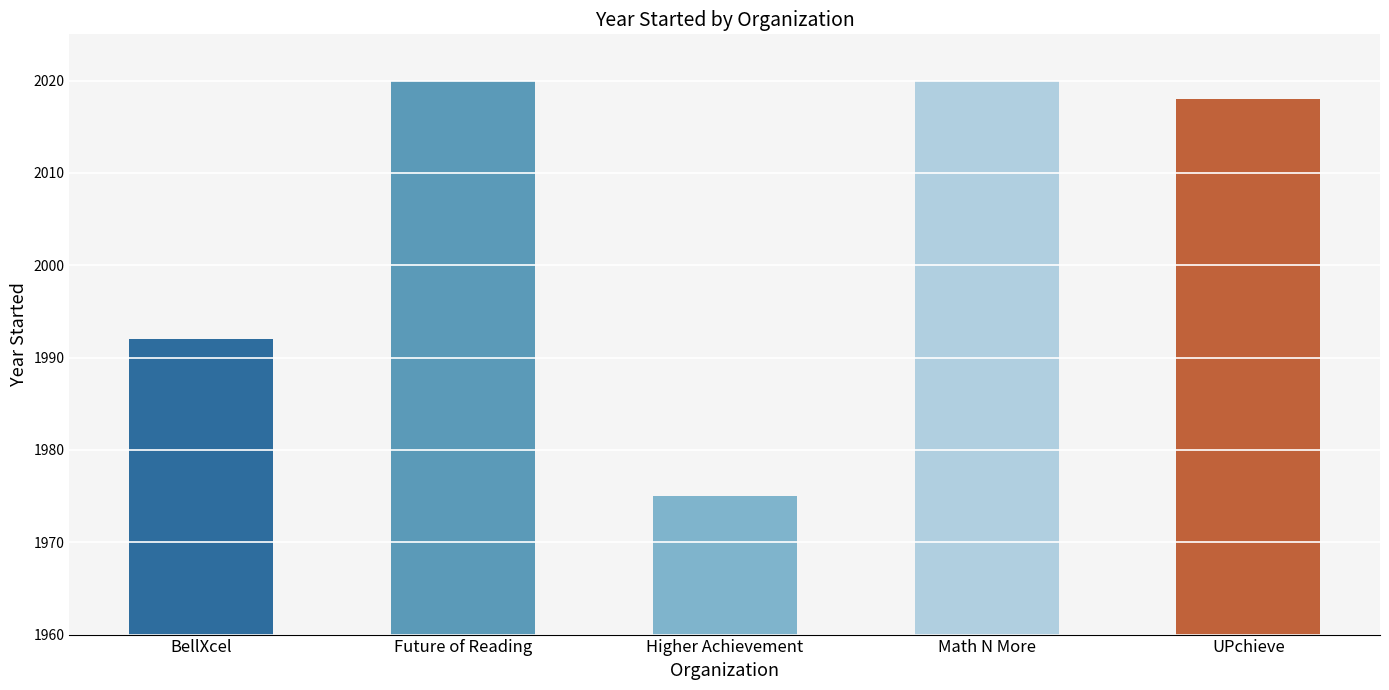

What is the average value?

2005